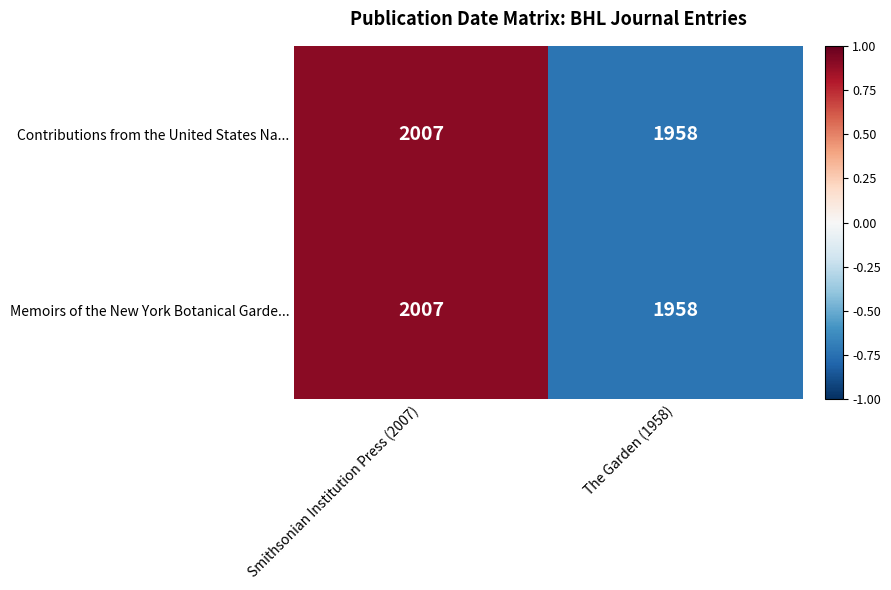

What is the approximate value of Memoirs of the New York Botanical Garde... at Smithsonian Institution Press (2007)?

2007